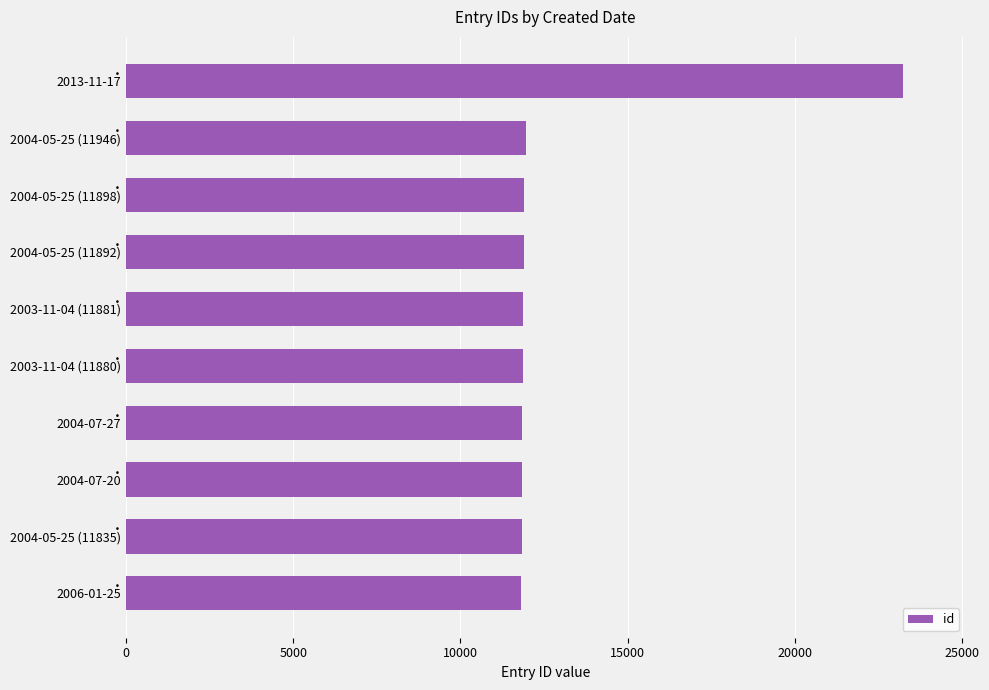

True or false: the data shows 11898 at 2004-05-25 (11898).

True